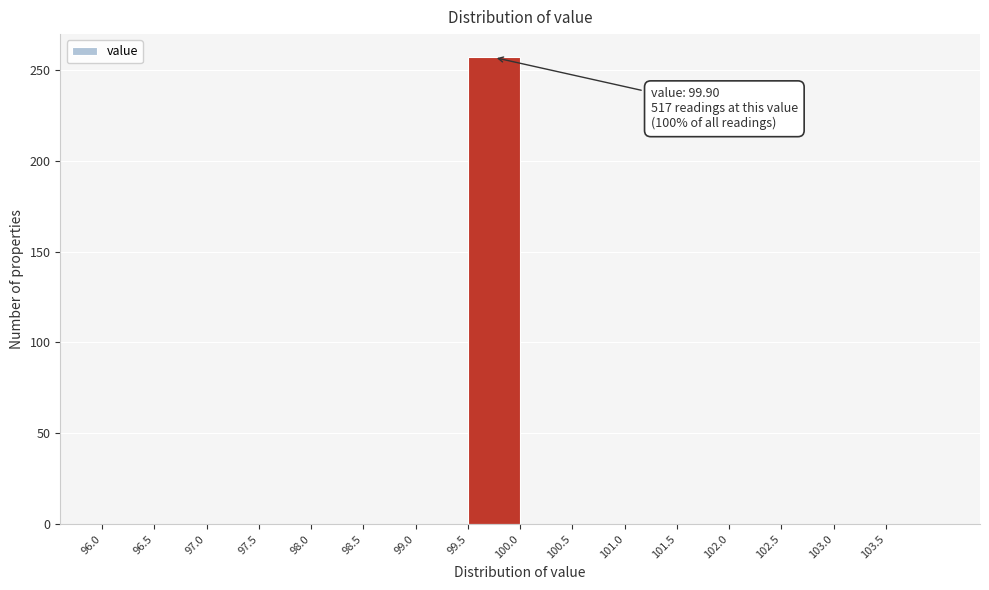

Over which range of the x-axis is the bar tallest?

99.5 to 100.0